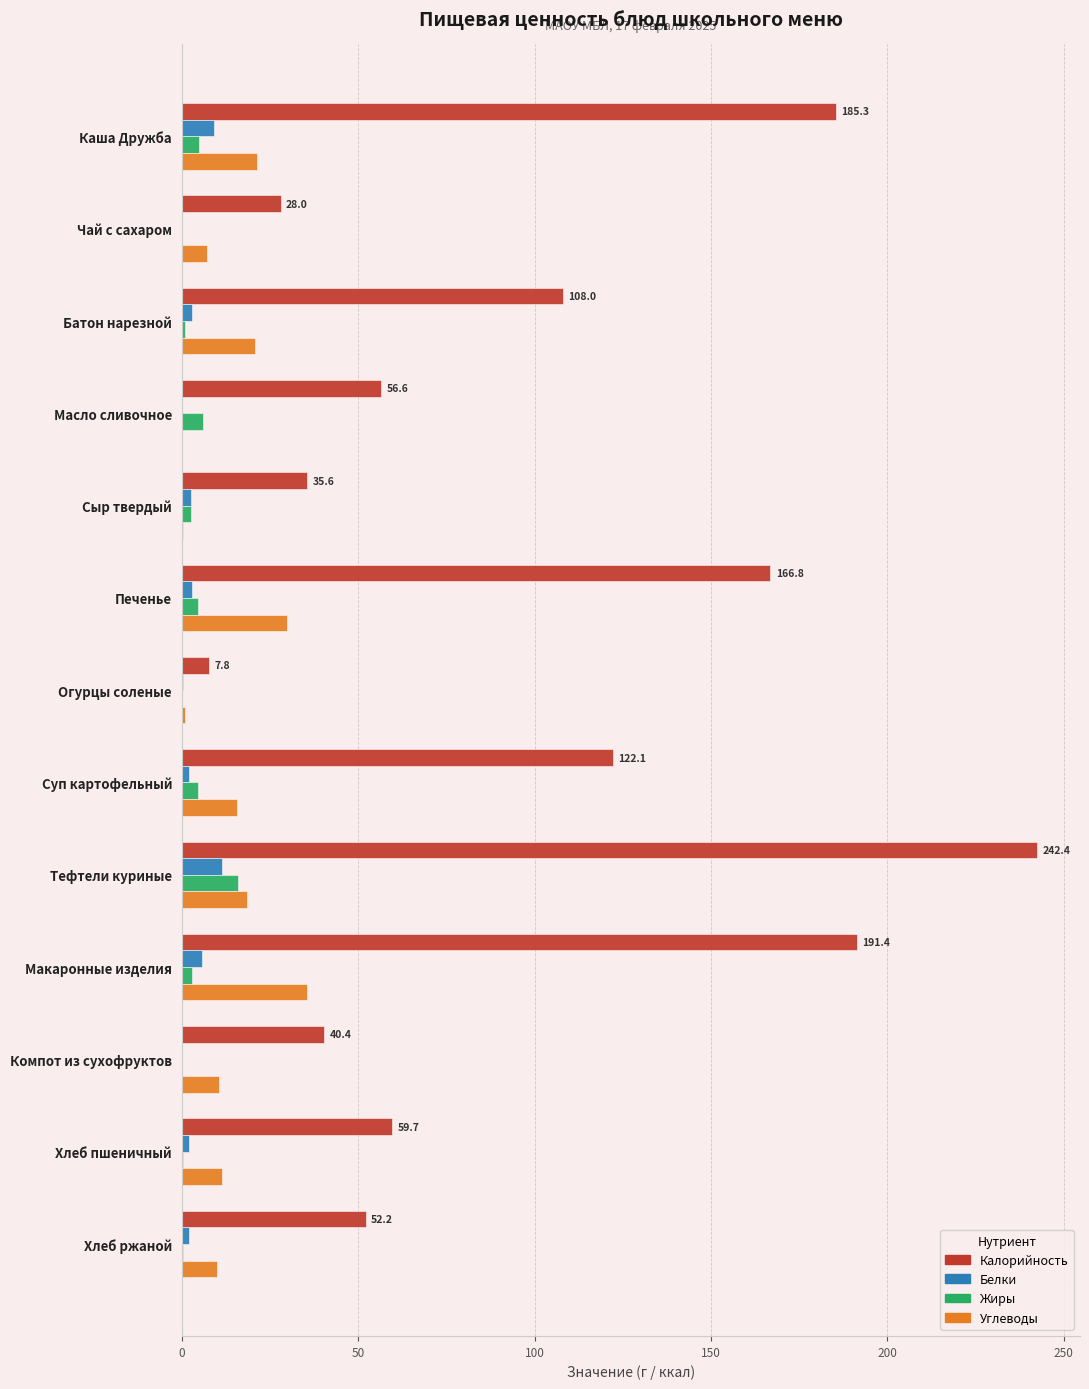

At which category is the sum across all series the highest?

Тефтели куриные